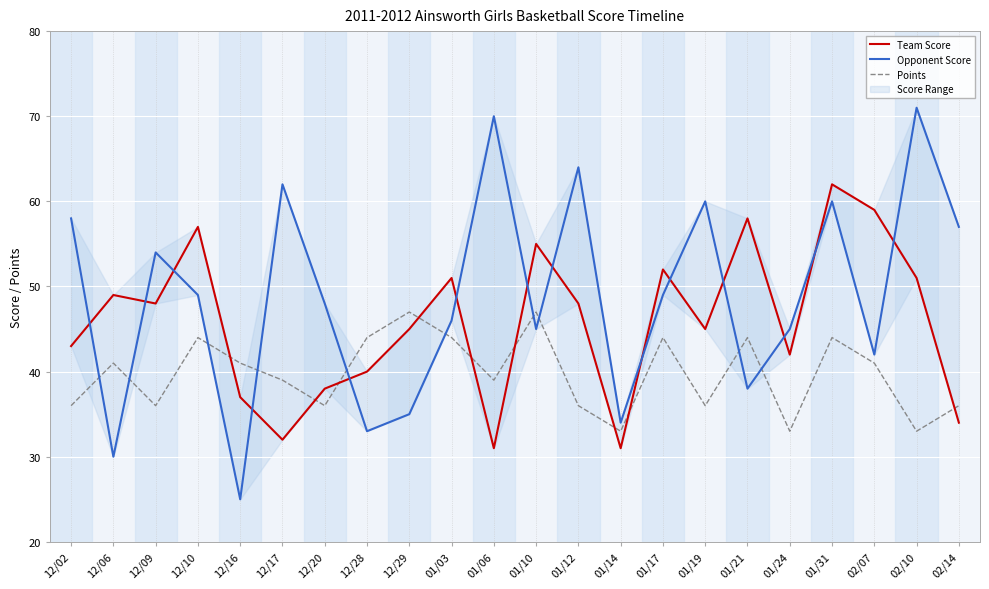

Is the value of Team Score at 12/20 greater than the value of Points at 01/10?

No